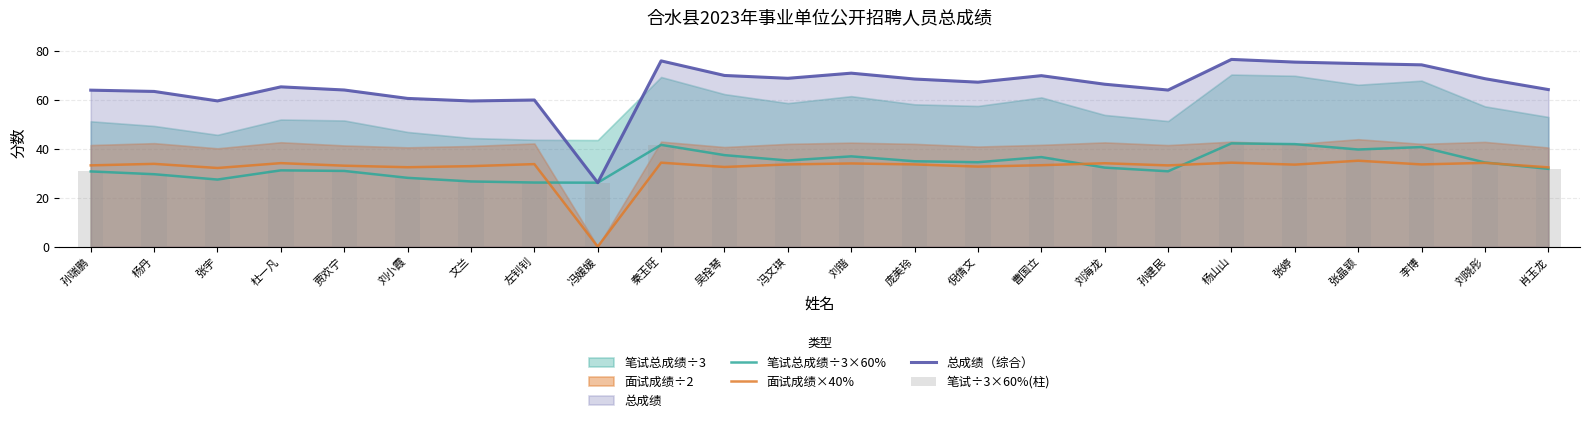

True or false: 总成绩（综合） has a value of 97.7 at 左钊钊.

False